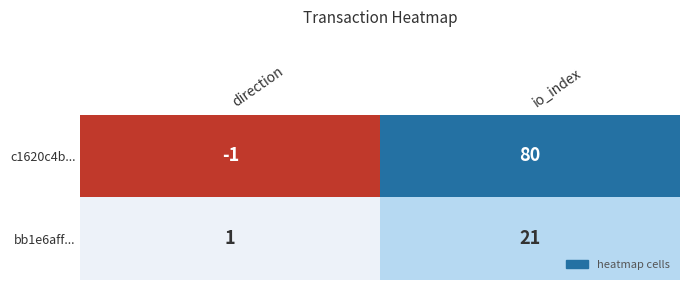

Reading left to right, list all the values displayed in this chart.

c1620c4b...: direction=-1	io_index=80
bb1e6aff...: direction=1	io_index=21